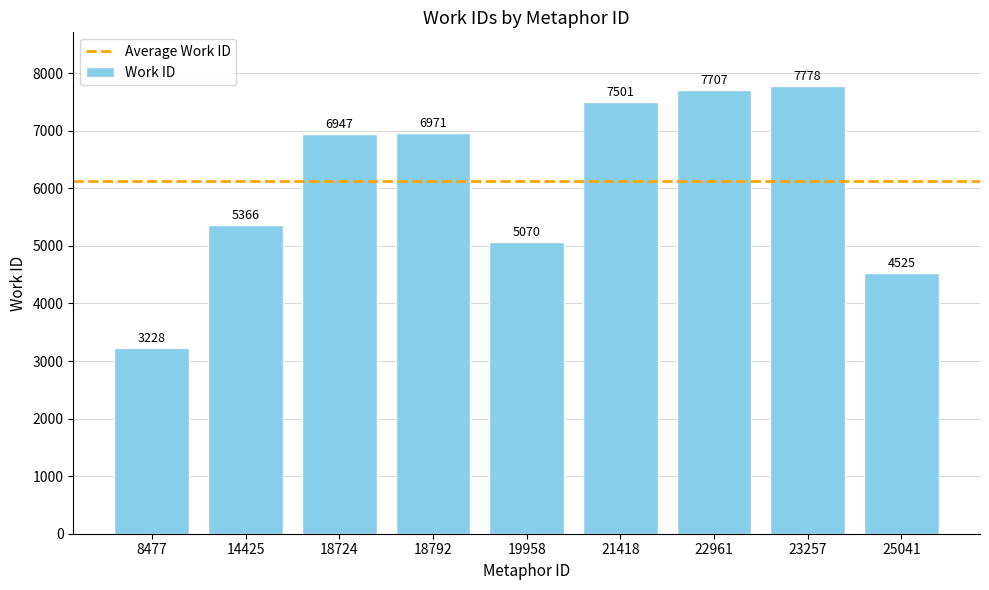

What is the change in value from 14425 to 23257?

+2412